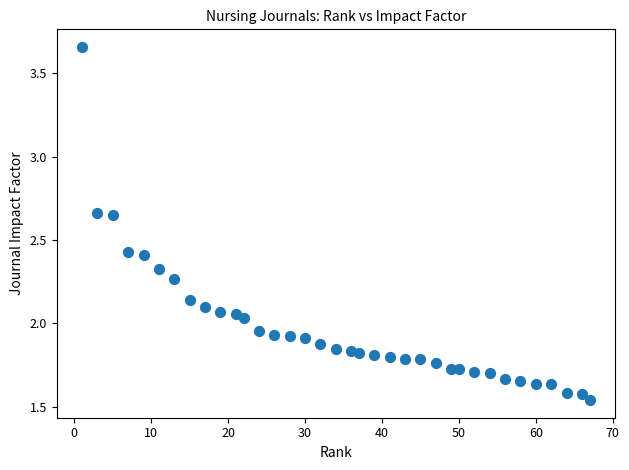

What is the range of X values (max minus min)?

66.0